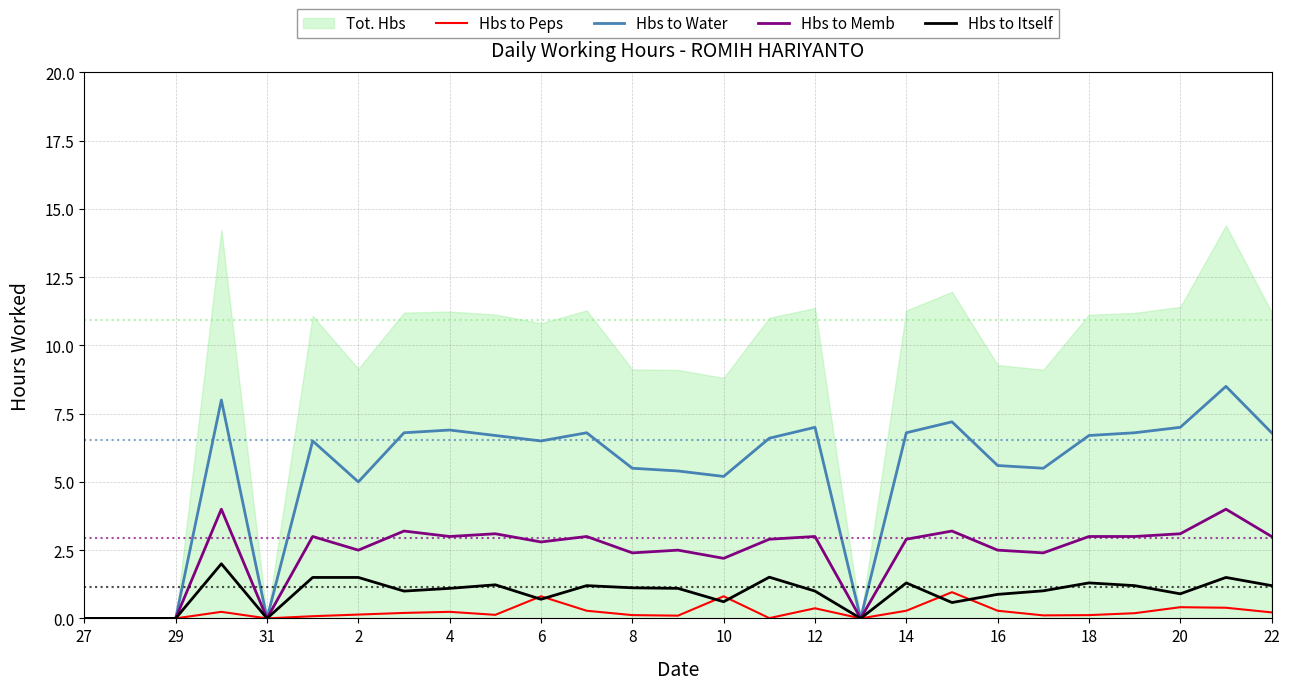

True or false: Hbs to Memb and Hbs to Water cross at least once.

False